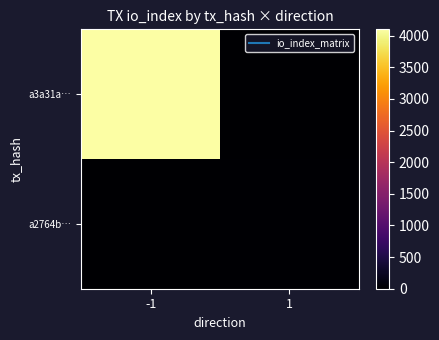

Which has a higher value, -1 or 1?

-1